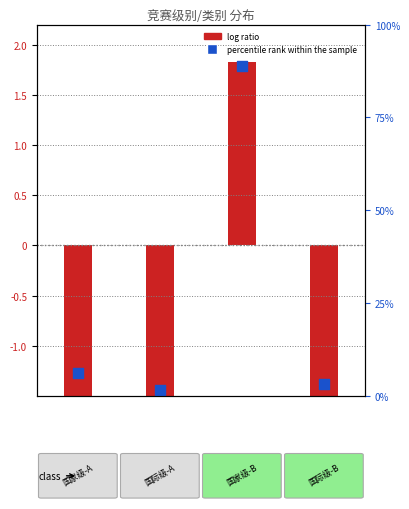

Which has a higher value, 1 or 3?

3